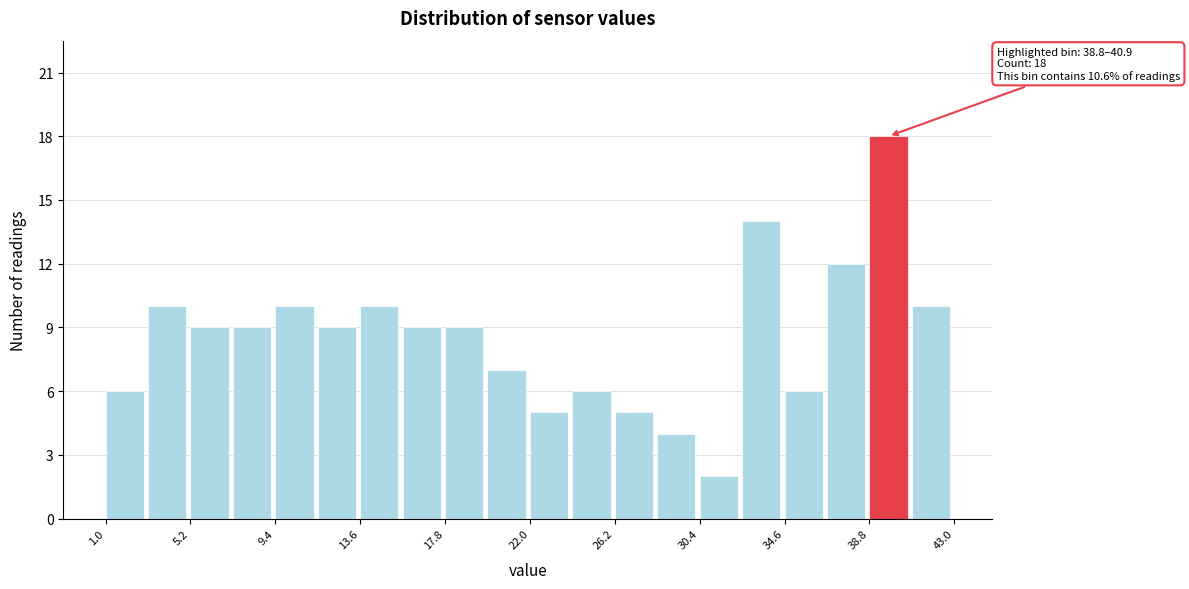

Which range on the x-axis has the tallest bar?

38.8 to 40.9